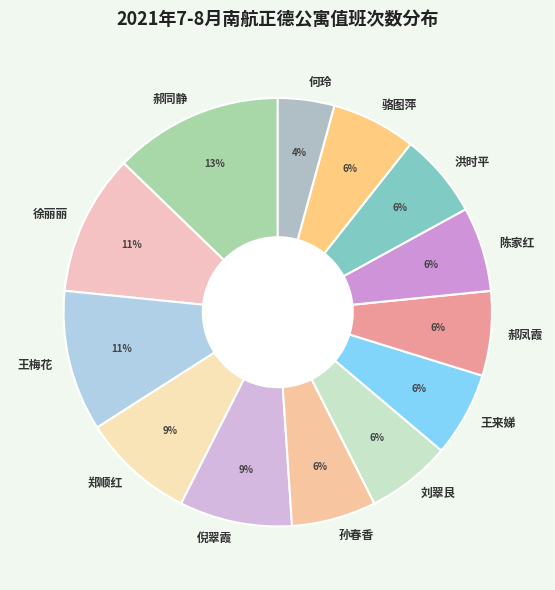

Between 何玲 and 王来娣, which is larger?

王来娣